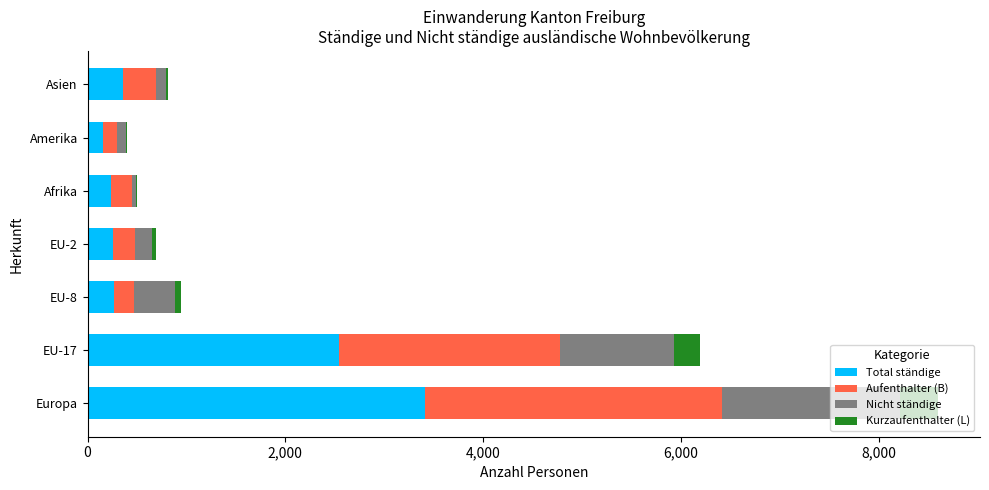

At which category is the sum across all series the highest?

Europa